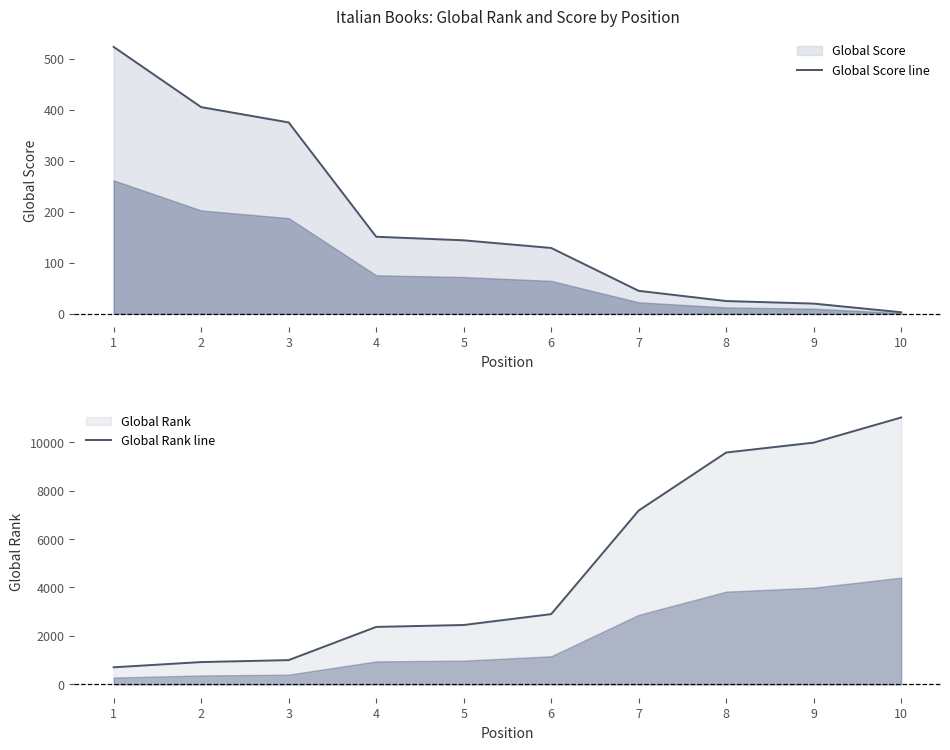

Which series changed the most between 2 and 7?

Global Rank line